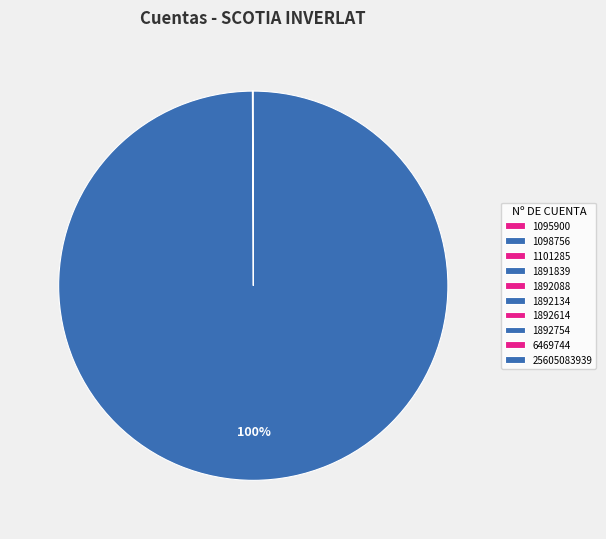

The 1892754 slice represents 0% of the pie. True or false?

True